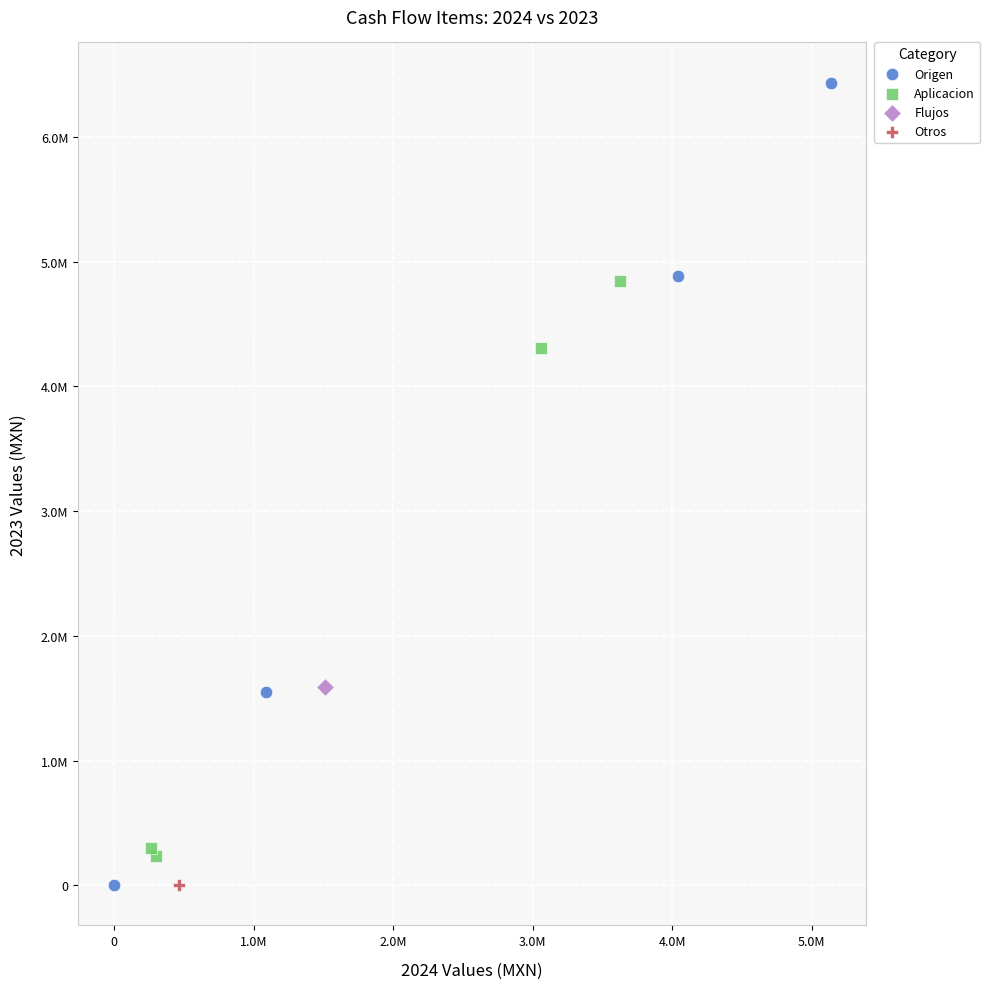

What are all the series names shown in the legend?

Origen, Aplicacion, Flujos, Otros